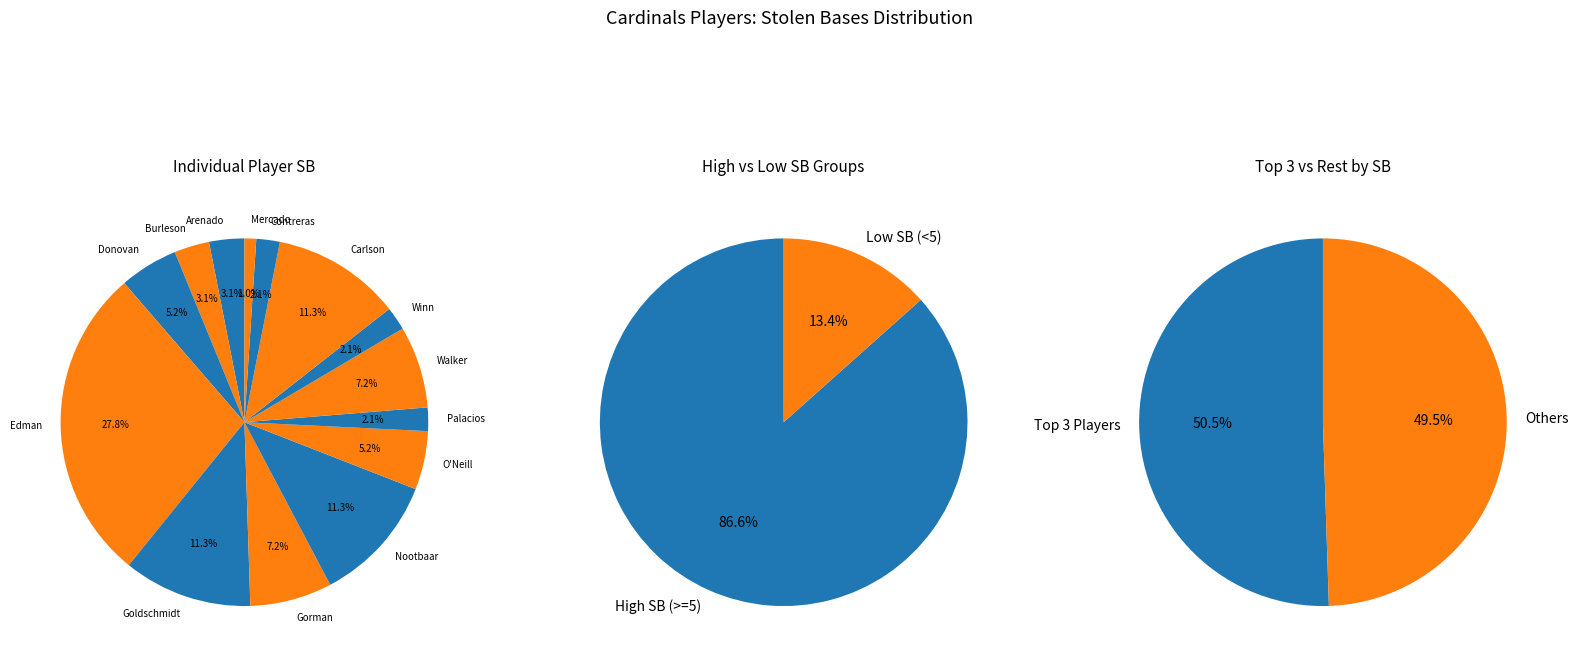

True or false: Gorman accounts for 7% of the total.

True